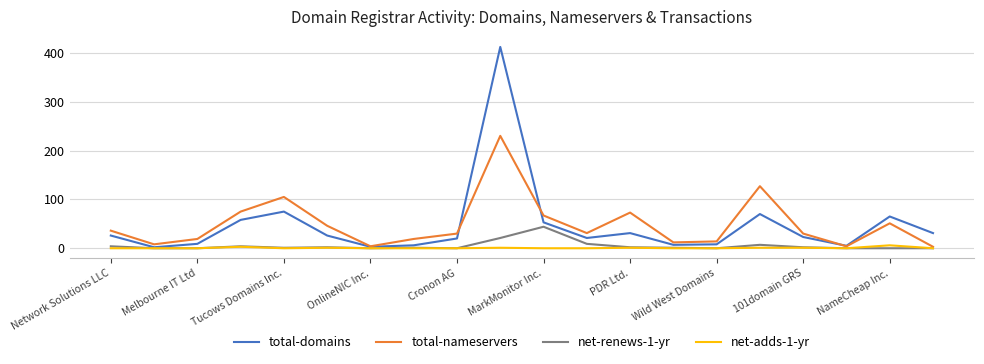

Which series has the largest range (max minus min)?

total-domains